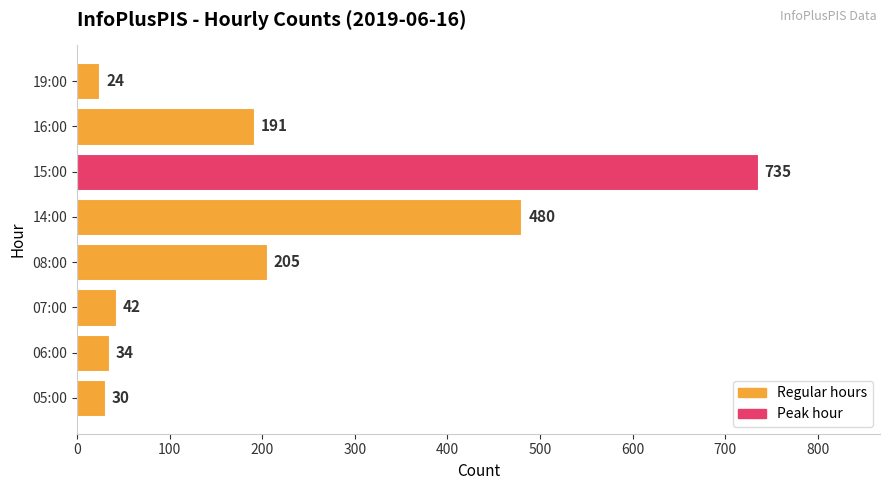

Are the bars horizontal?

Yes